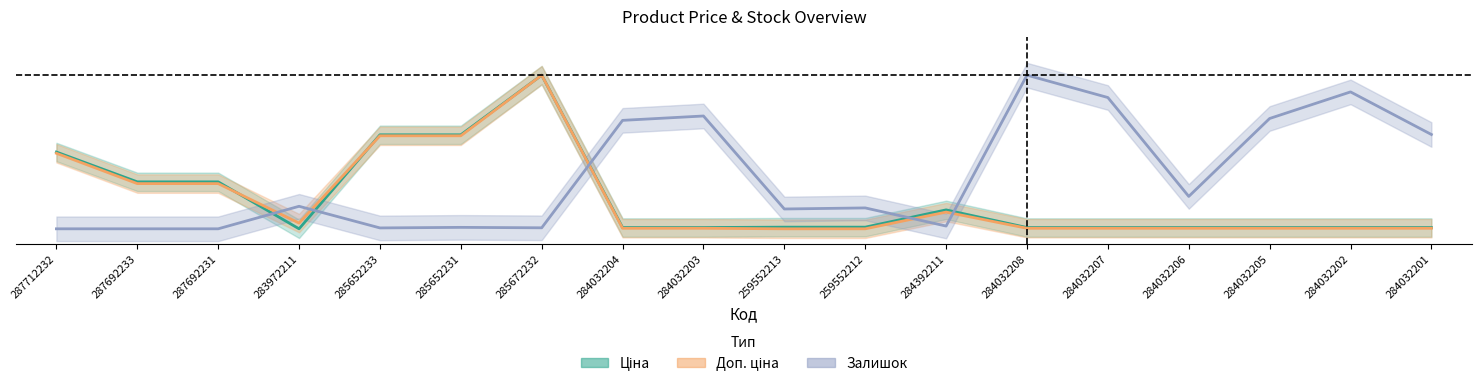

What are all the series names shown in the legend?

Ціна, Доп. ціна, Залишок